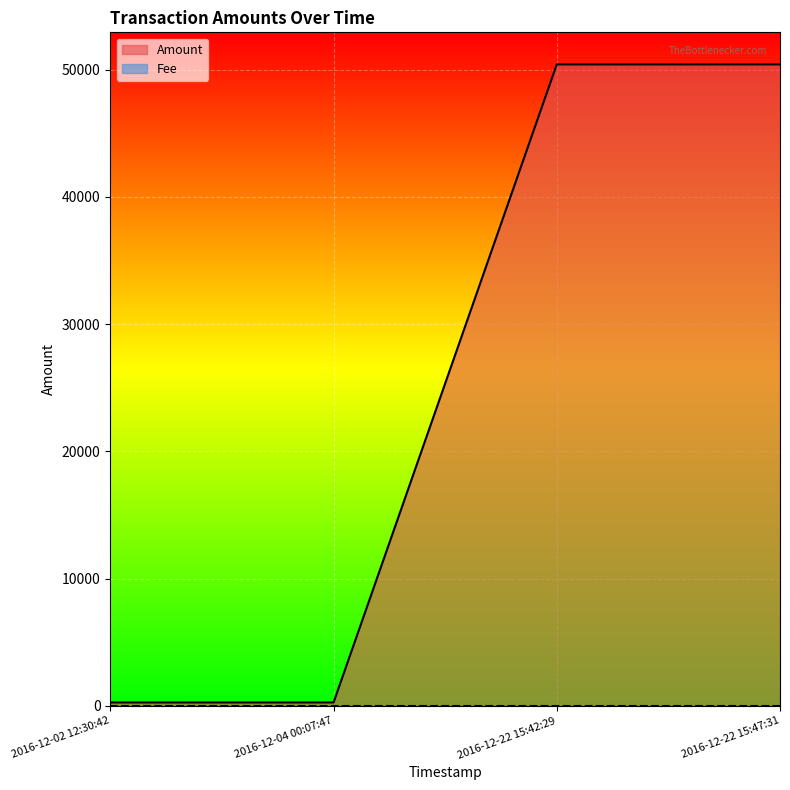

Approximately how many times larger is the value at 2016-12-22 15:47:31 compared to 2016-12-02 12:30:42?

182.7